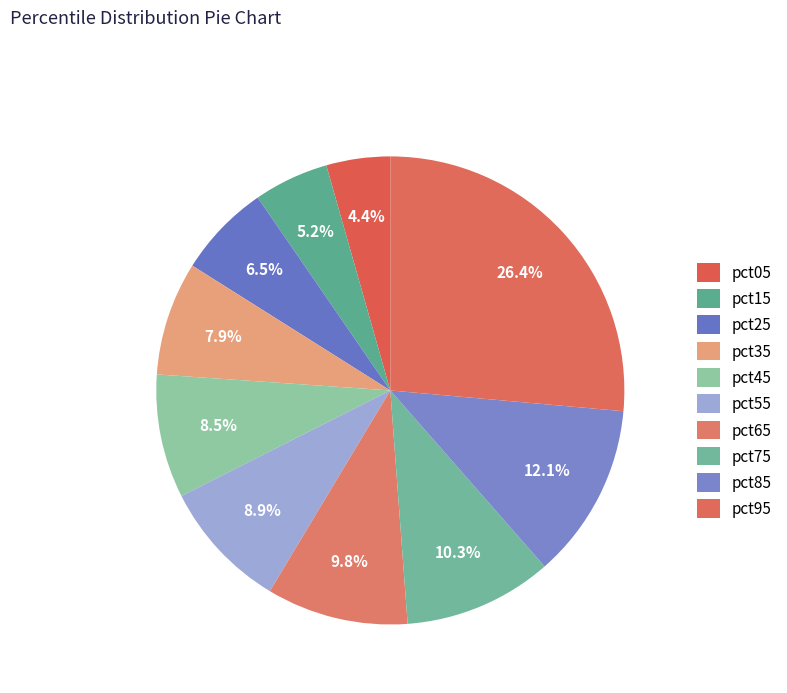

To the nearest percent, what is the difference between the pct15 and pct65 slice percentages?

5%